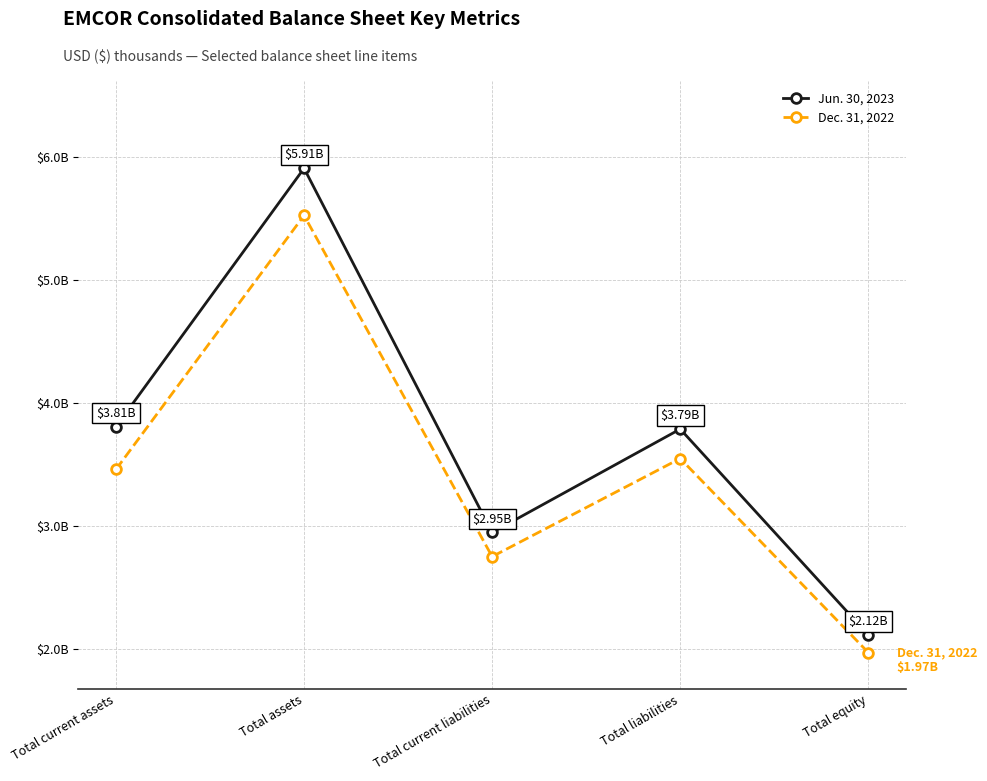

What is the label of the 5th point from the left?

Total equity